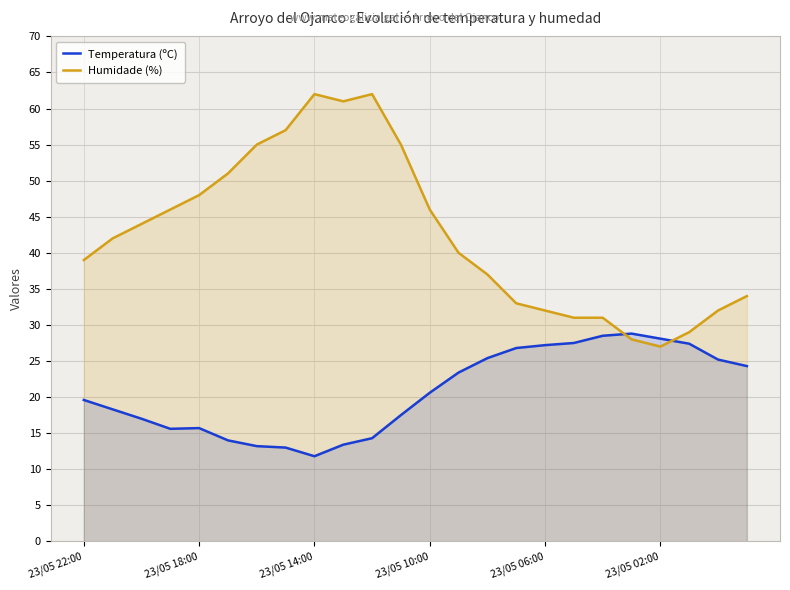

The Humidade (%) series shows 75.3 at 23/05 02:00. True or false?

False